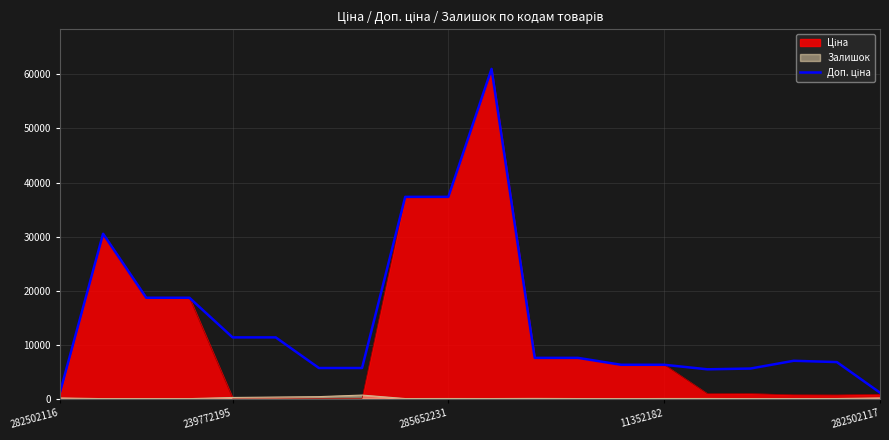

Is it true that the value at 11352182 is 6266.7?

True